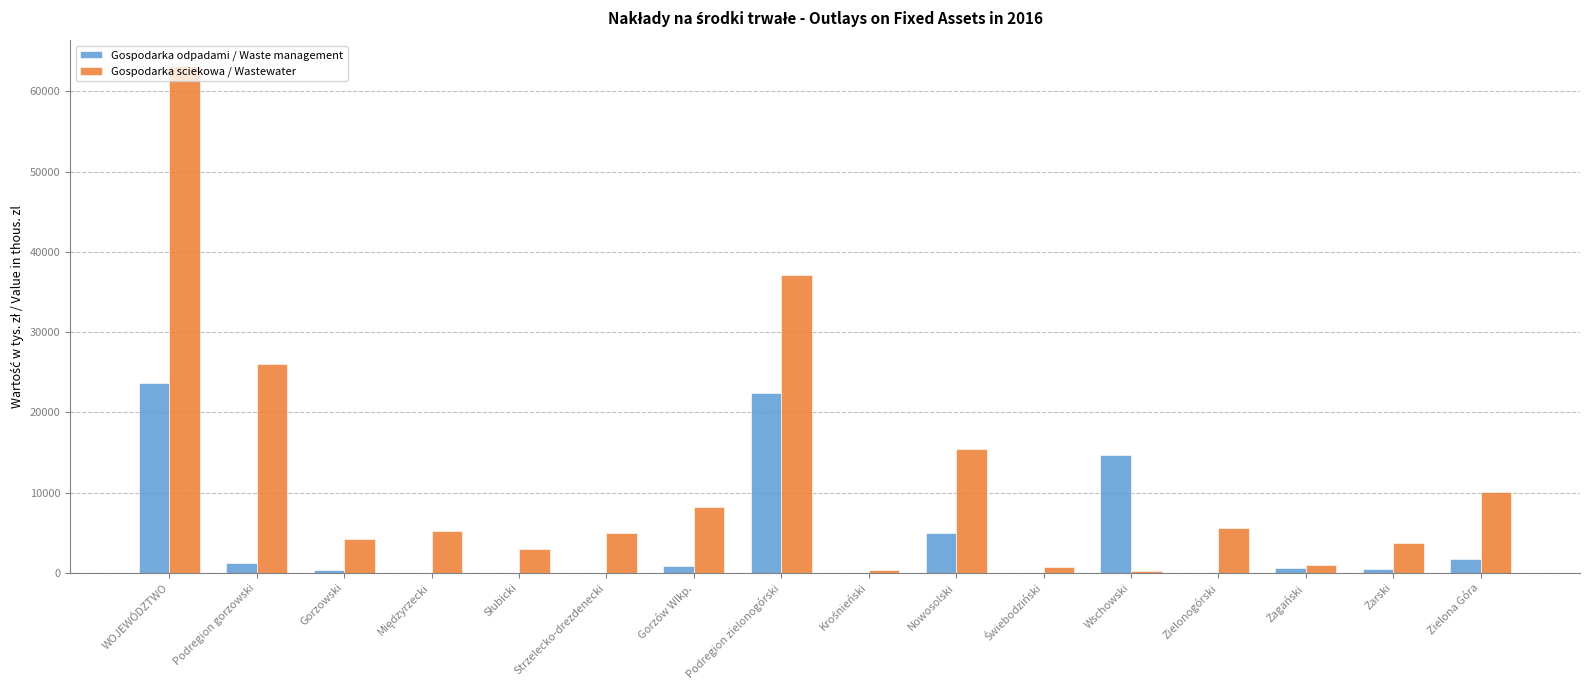

Which series has the largest total across all categories?

Gospodarka sciekowa / Wastewater